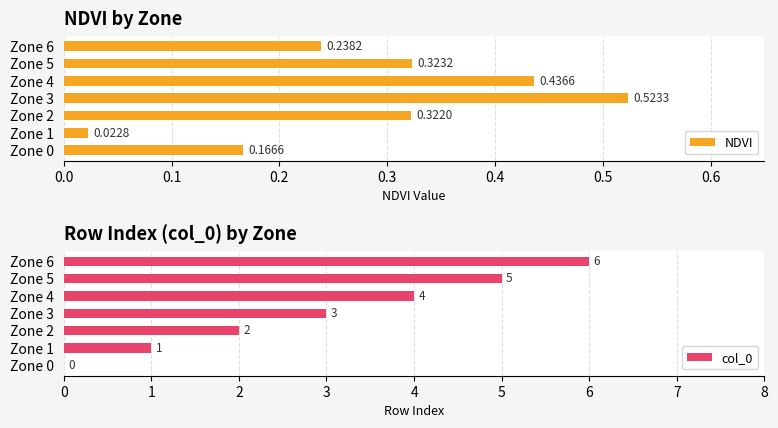

Reading right to left, transcribe all the data shown in this chart.

NDVI: 0.2	0.3	0.4	0.5	0.3	0.0	0.2
col_0: 6.0	5.0	4.0	3.0	2.0	1.0	0.0